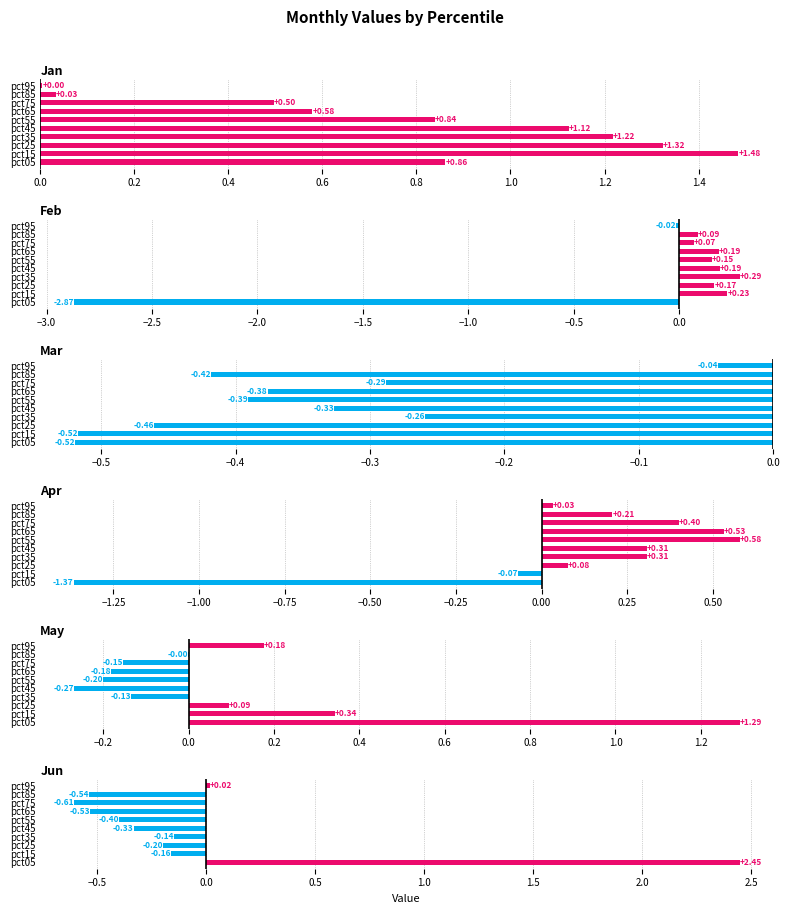

What is the maximum value shown in the chart?

2.4